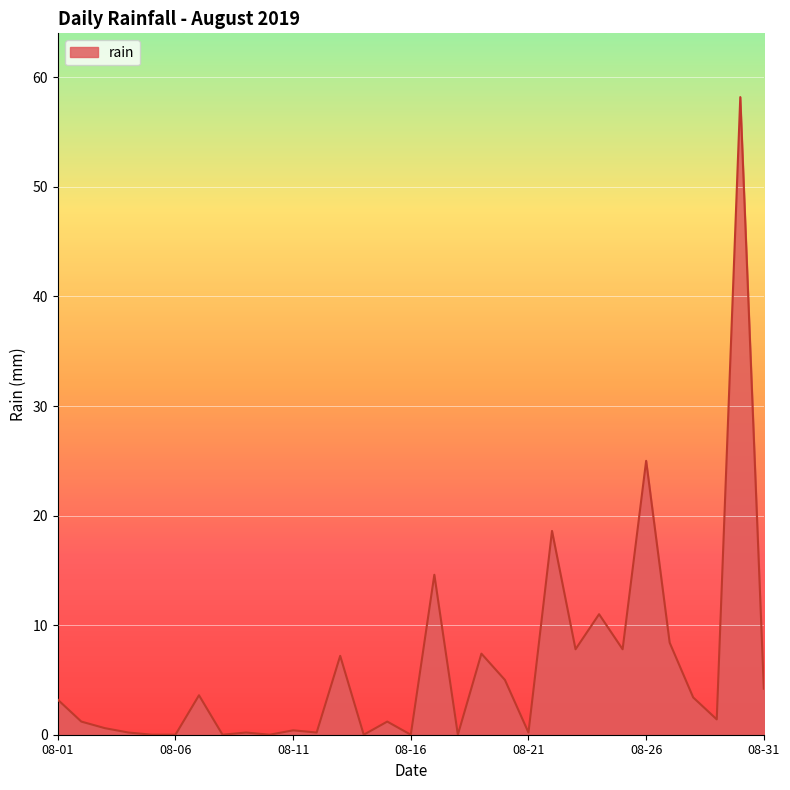

What is the difference between the maximum and minimum values?

58.2